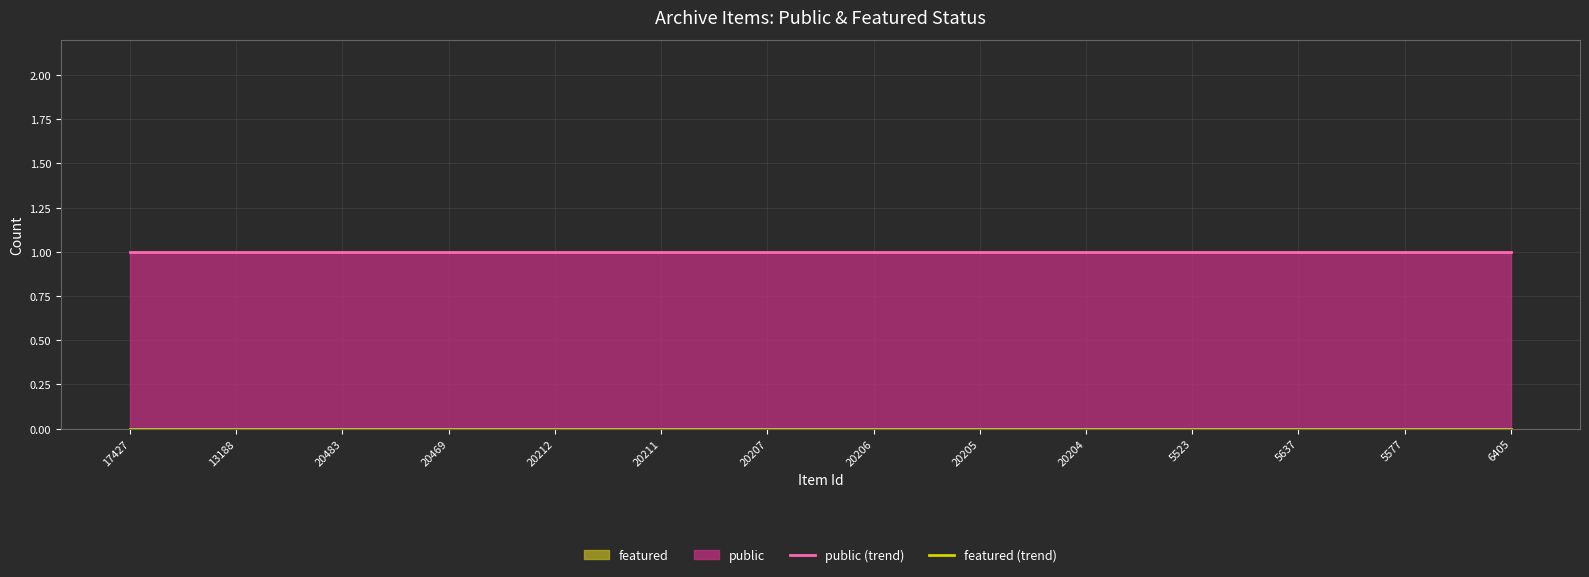

At which label does public (trend) reach its minimum?

17427